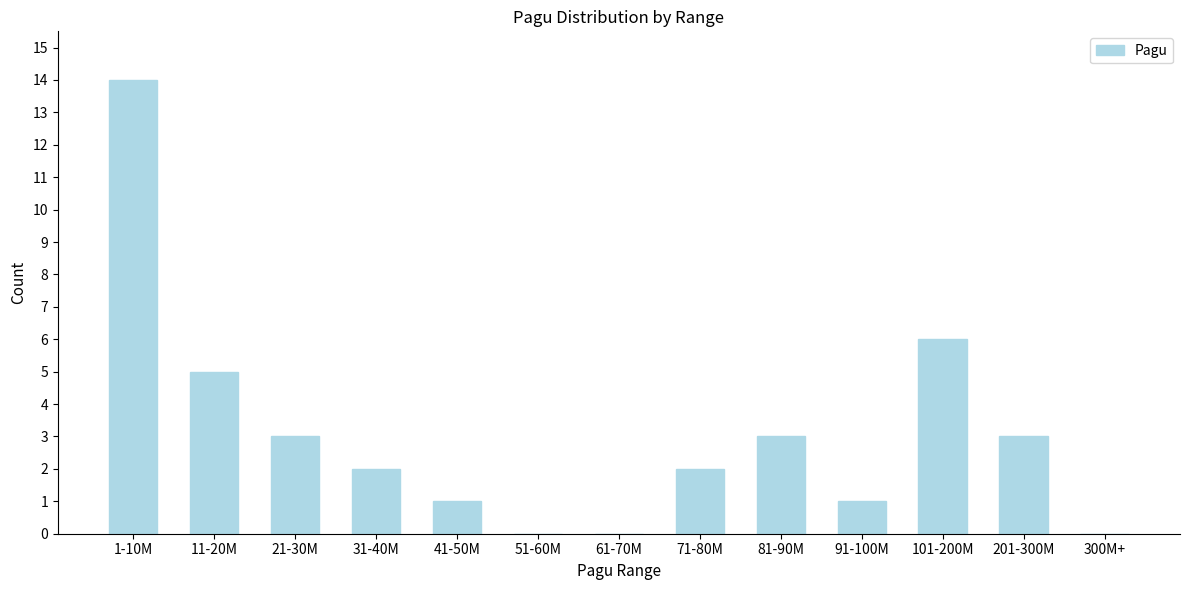

Reading right to left, what are all the values shown in this chart?

300M+=0	201-300M=3	101-200M=6	91-100M=1	81-90M=3	71-80M=2	61-70M=0	51-60M=0	41-50M=1	31-40M=2	21-30M=3	11-20M=5	1-10M=14